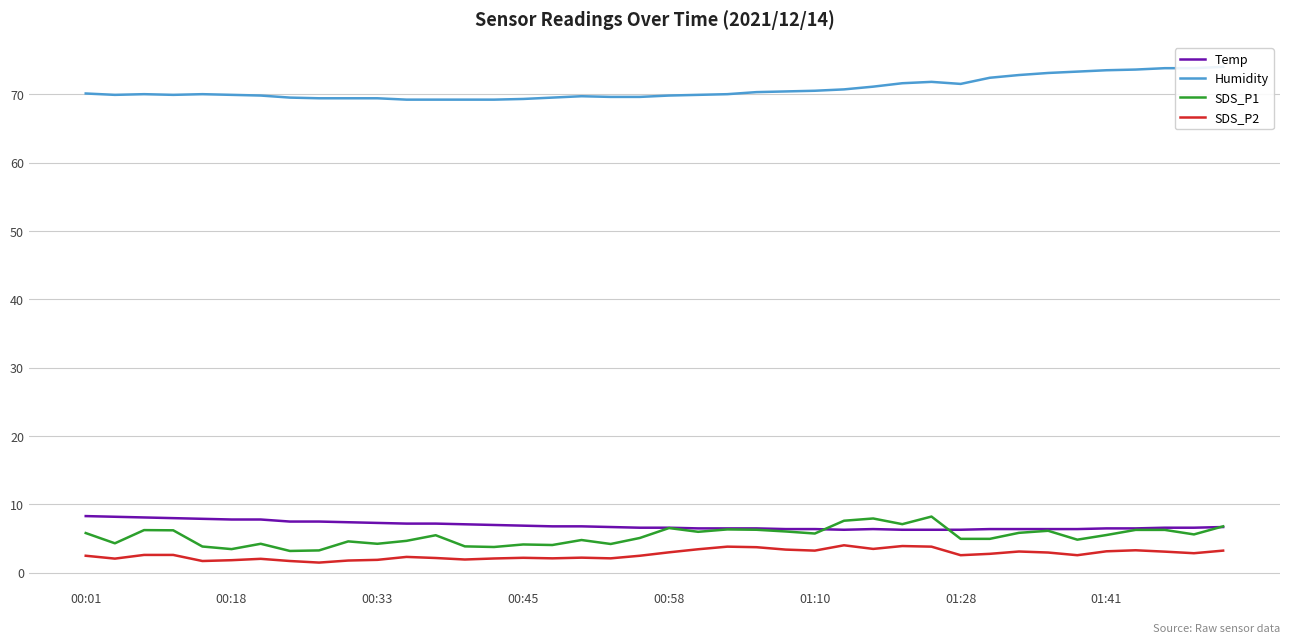

True or false: Humidity and SDS_P1 cross at least once.

False